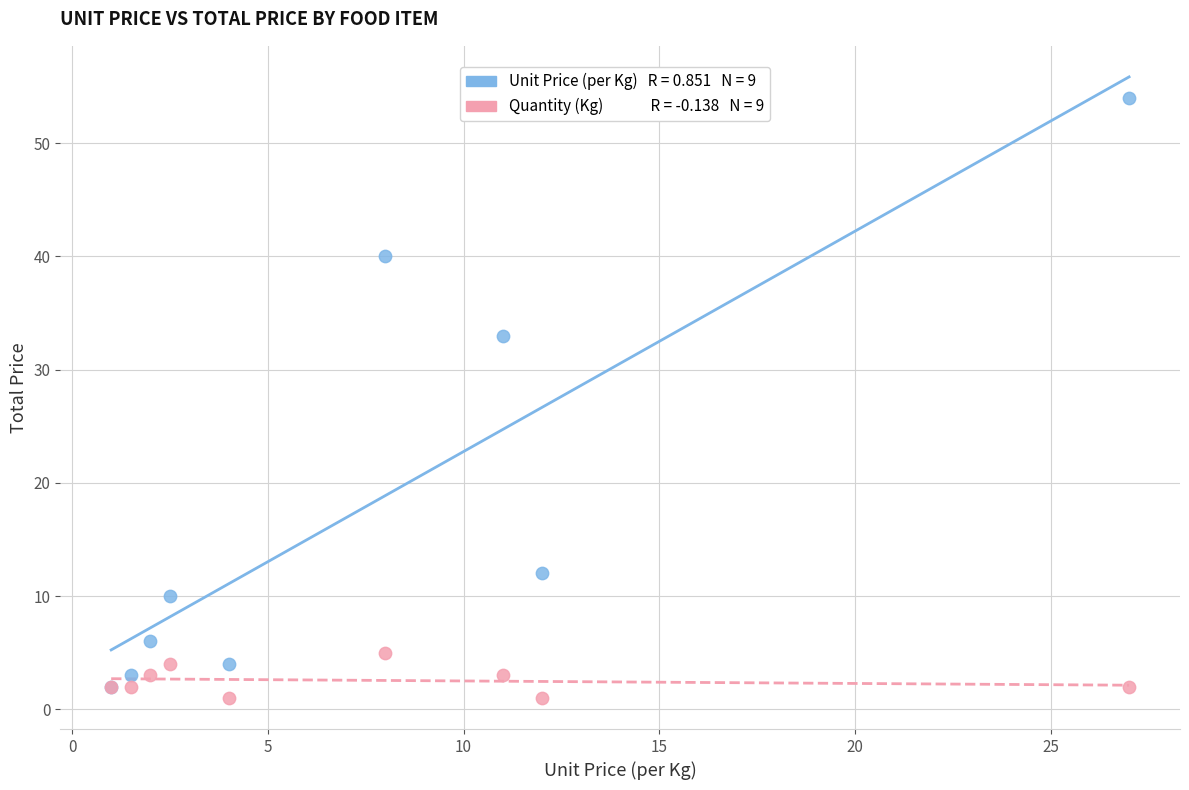

Across all series, what Y value is closest to 27?

33